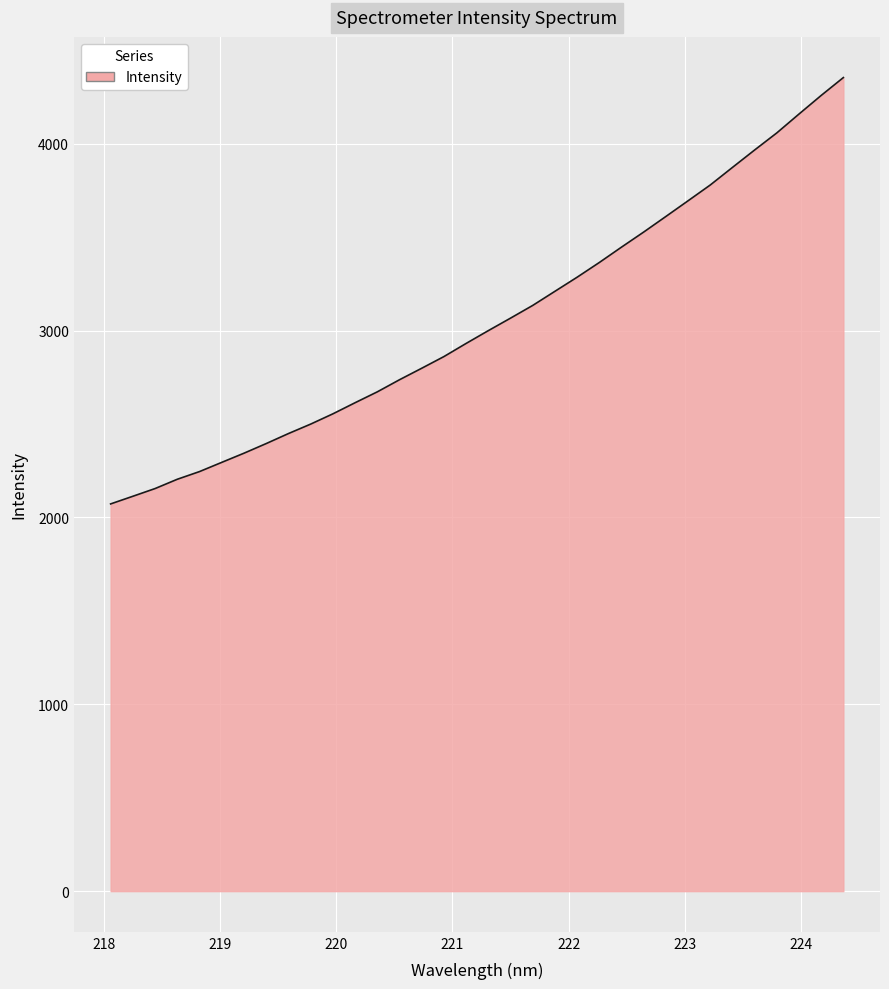

What is the smallest value displayed?

2072.5